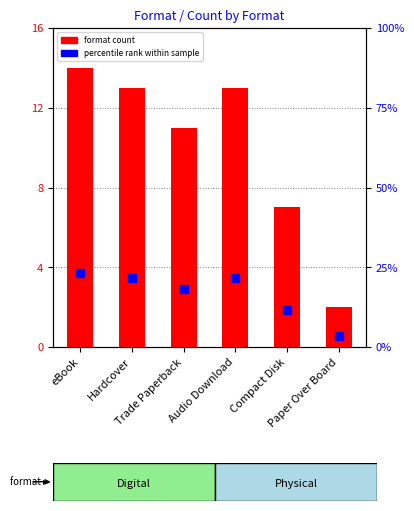

At how many categories does at least one series exceed 13?

4